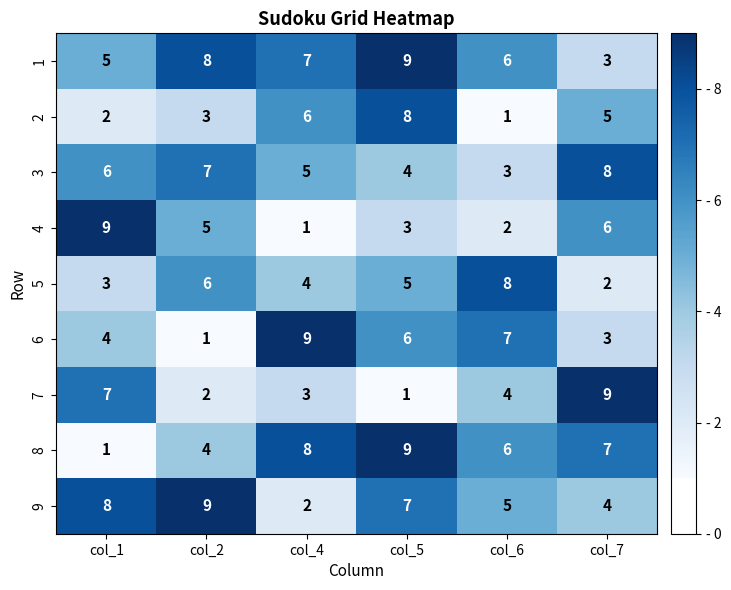

Which series has the largest total across all categories?

1